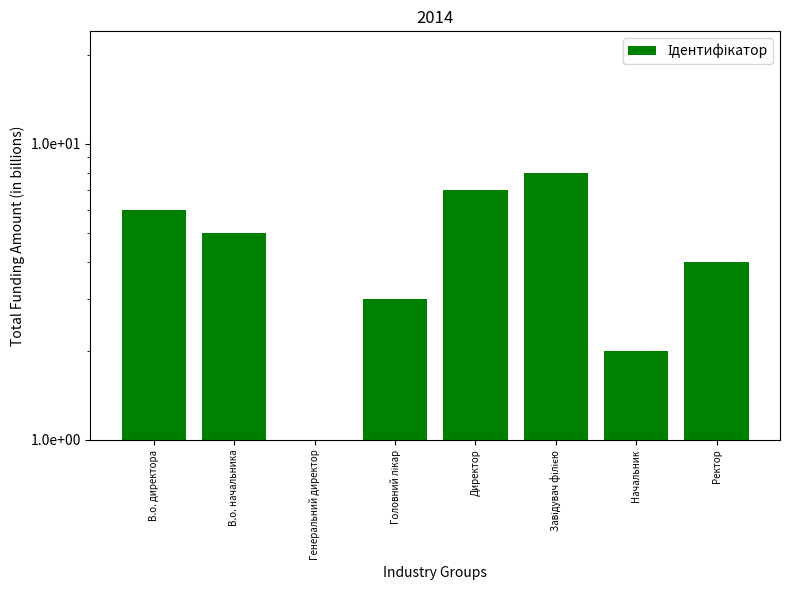

Count the number of categories in the chart.

8